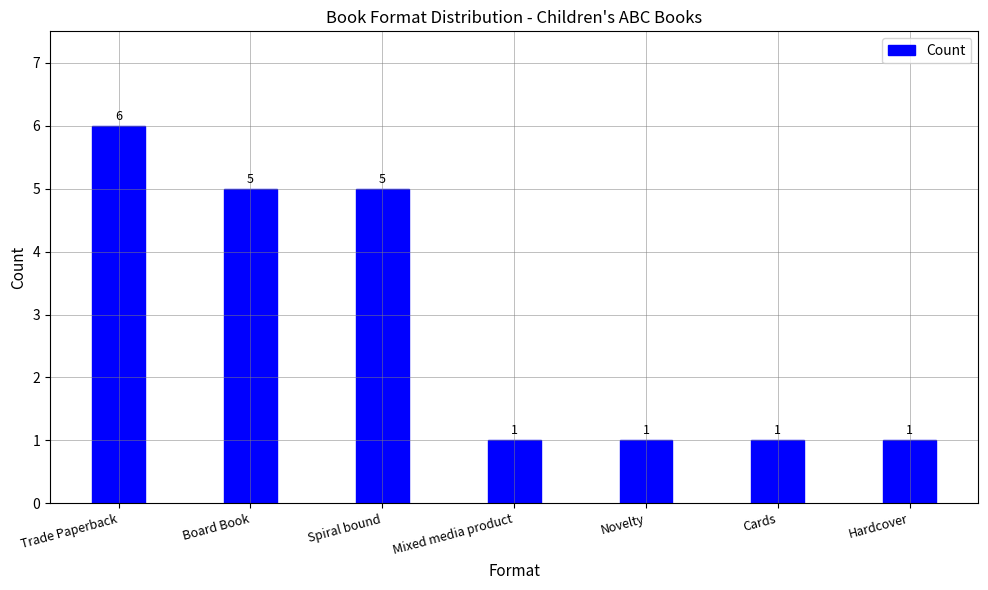

What is the change in value from Trade Paperback to Hardcover?

-5